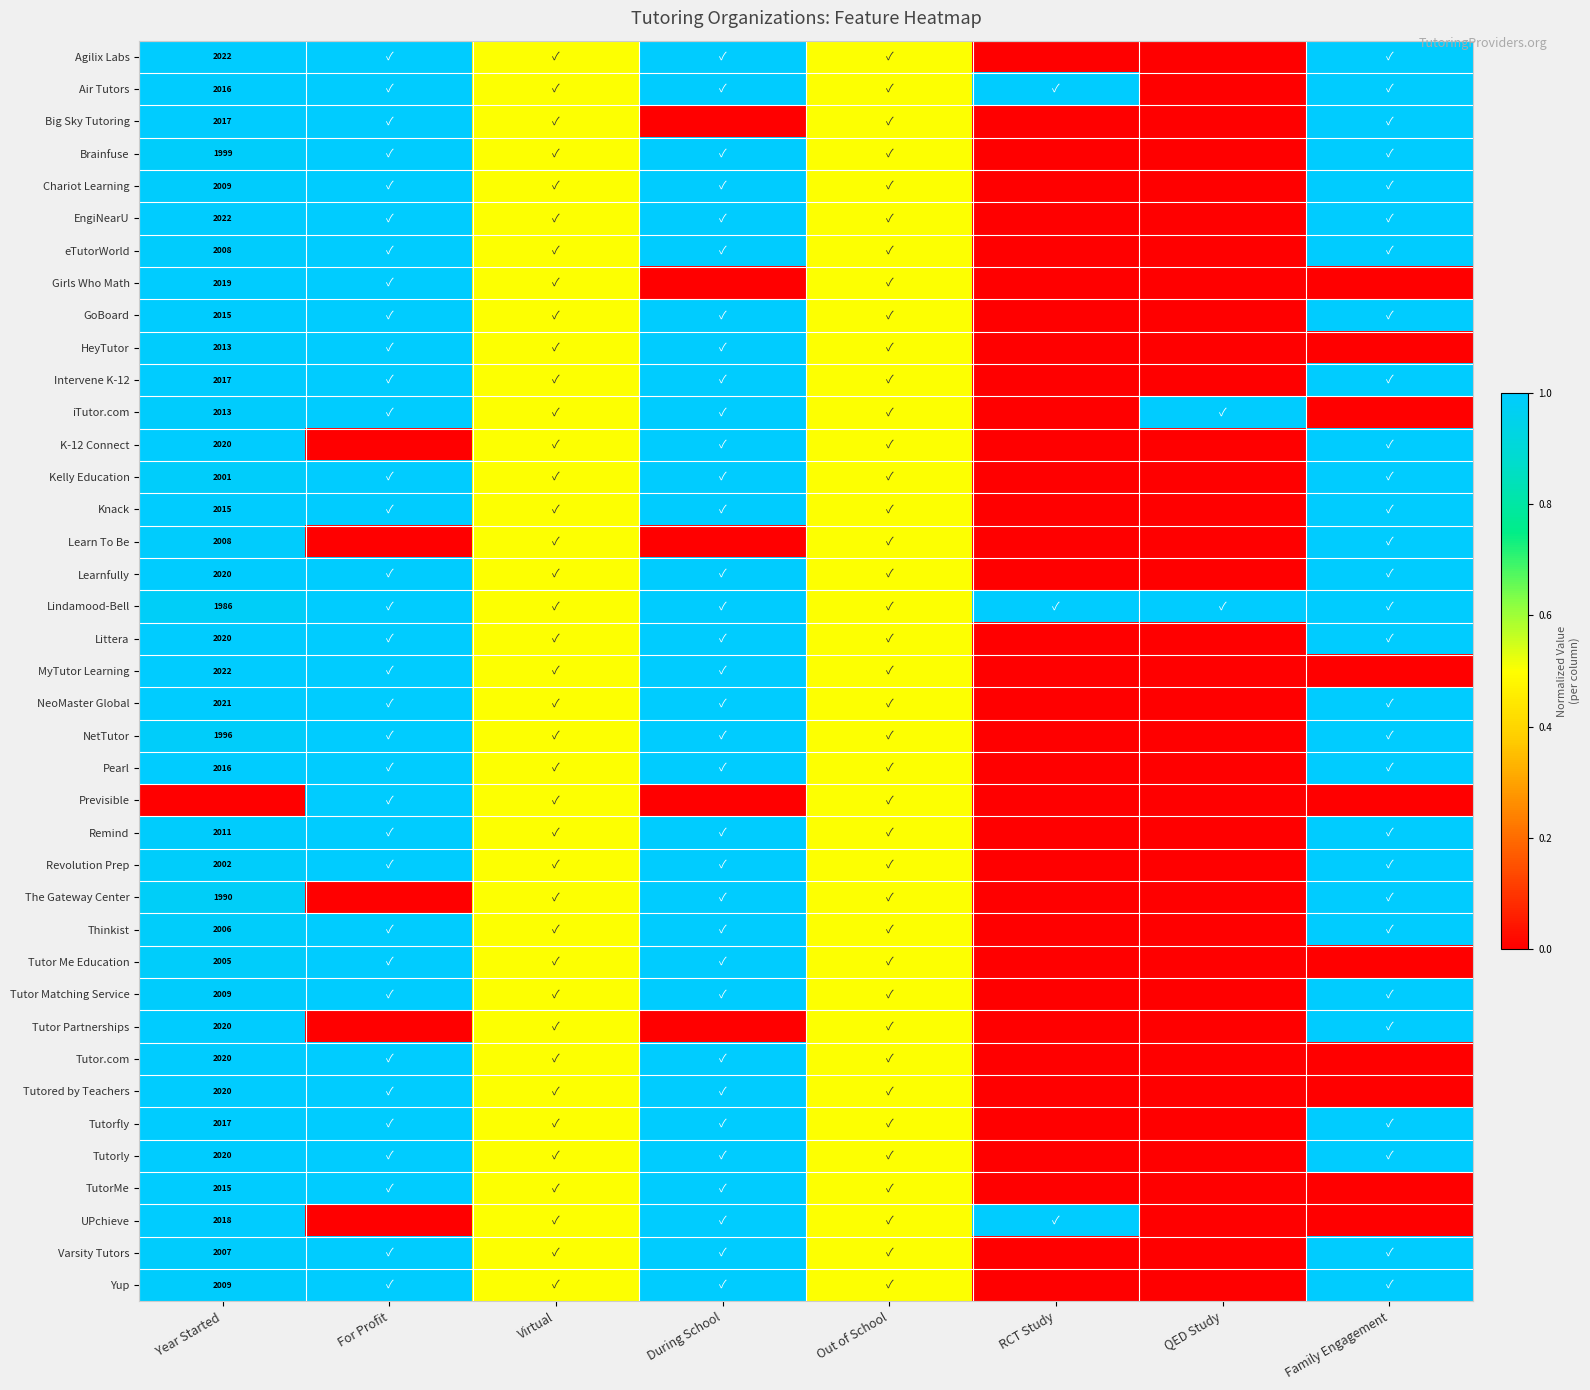

The Intervene K-12 series shows 1124.9 at Year Started. True or false?

False